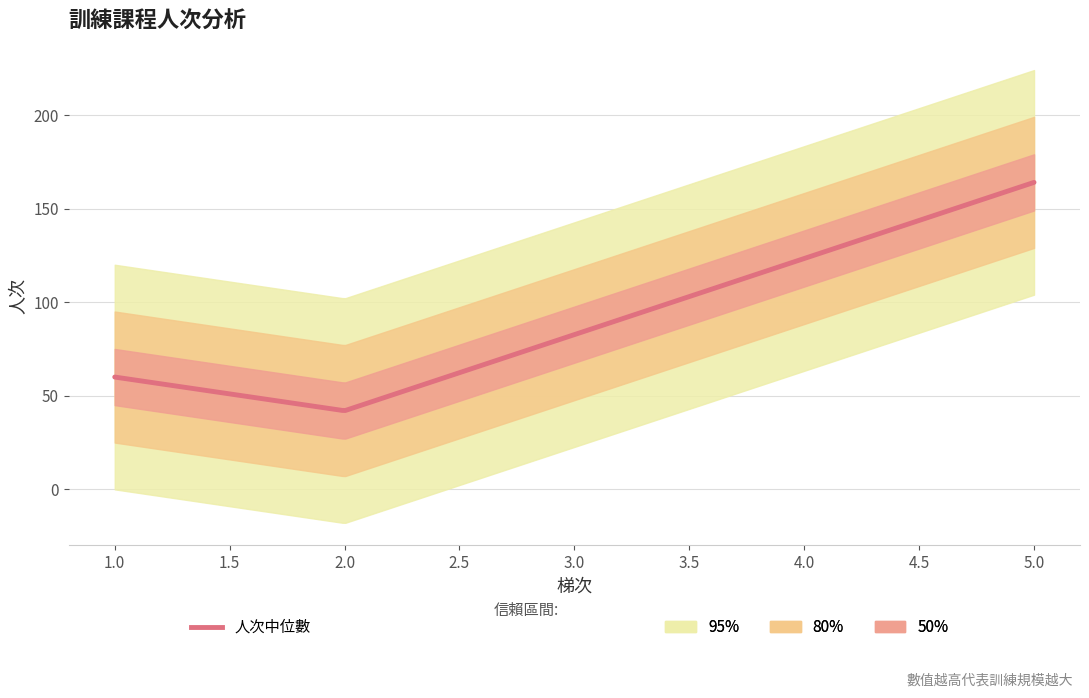

What is the value of the 梯次 point at the 6th from the left?

5